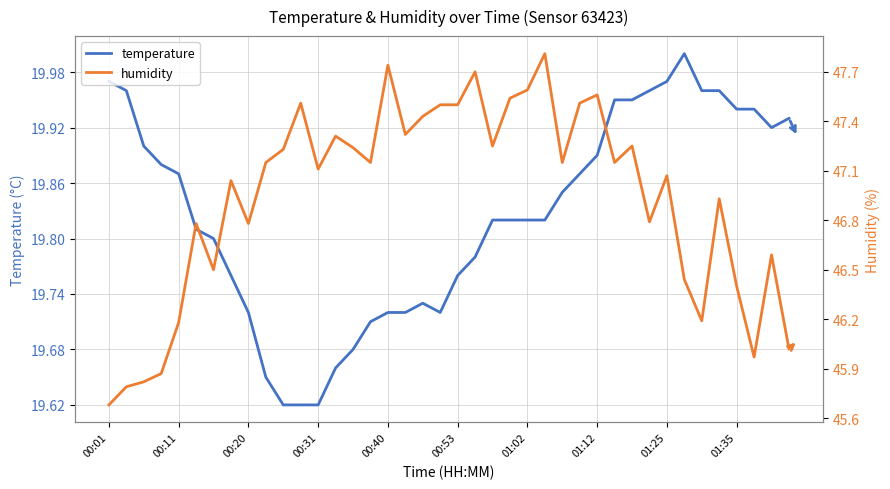

Between 29 and 34, which series saw the biggest shift?

humidity